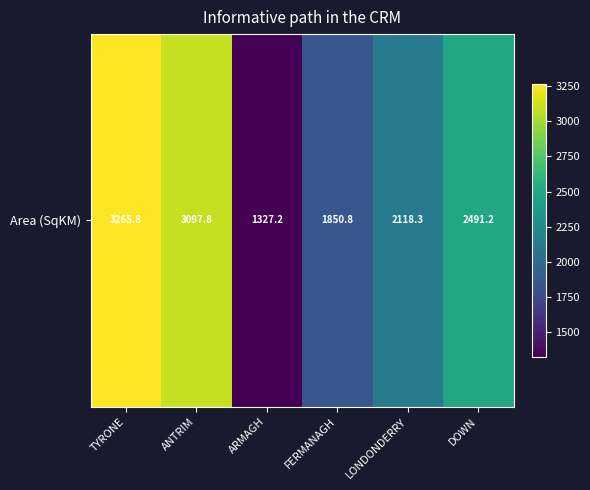

Where is the data nearest to the value 2296?

LONDONDERRY